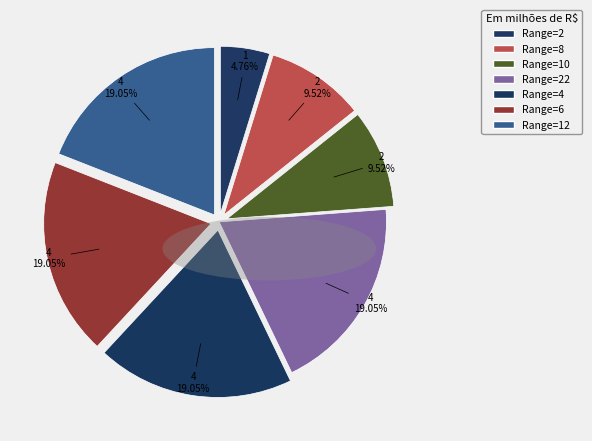

Is there a majority slice in this chart?

No